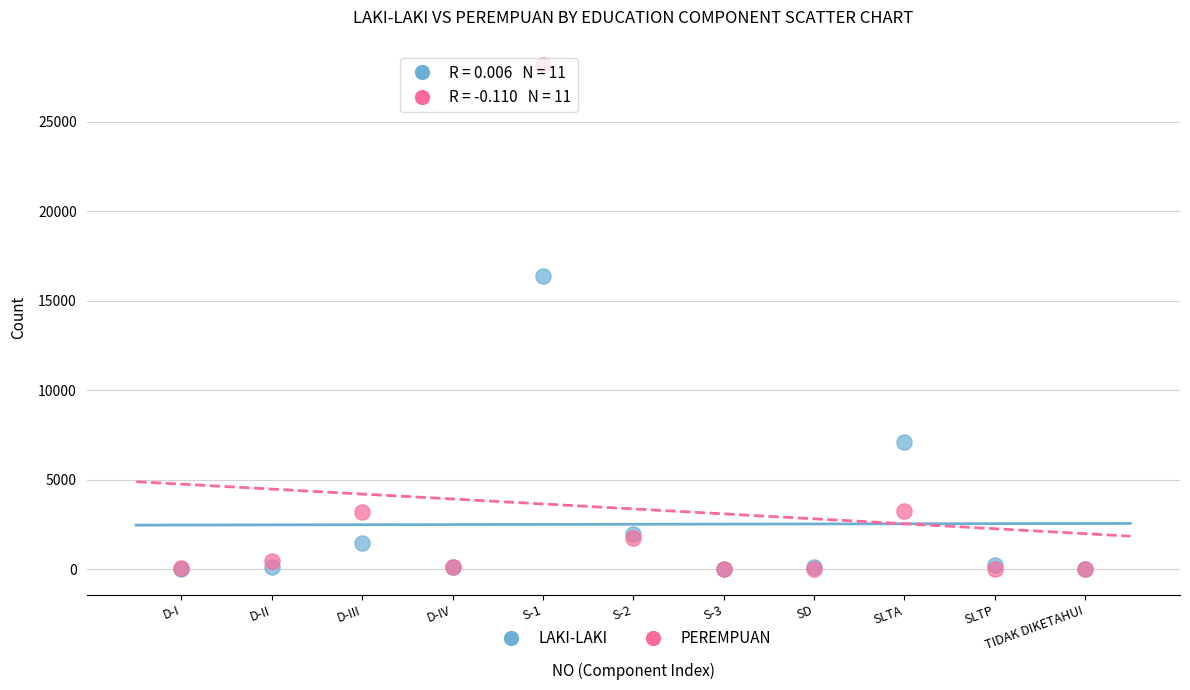

In the PEREMPUAN series, what Y value is closest to 14093?

3241